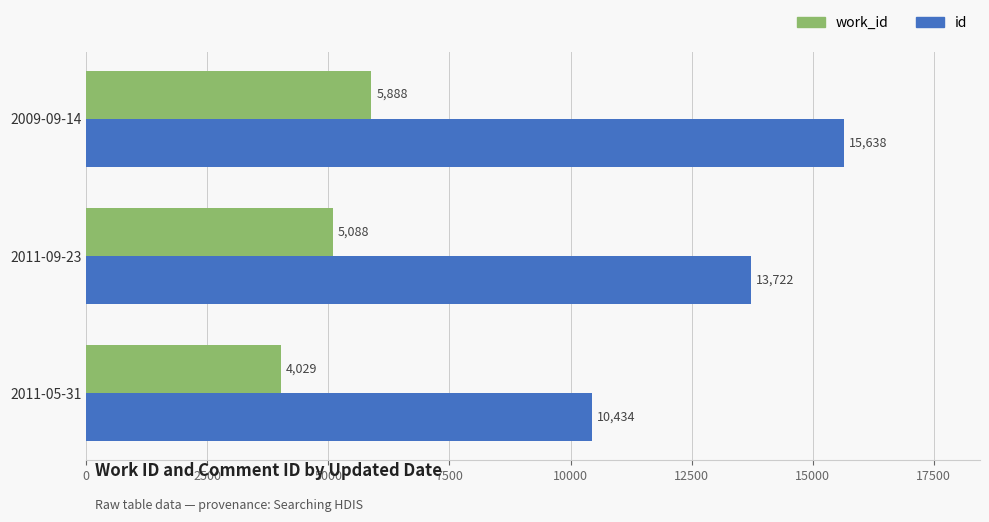

What are all the series names shown in the legend?

work_id, id